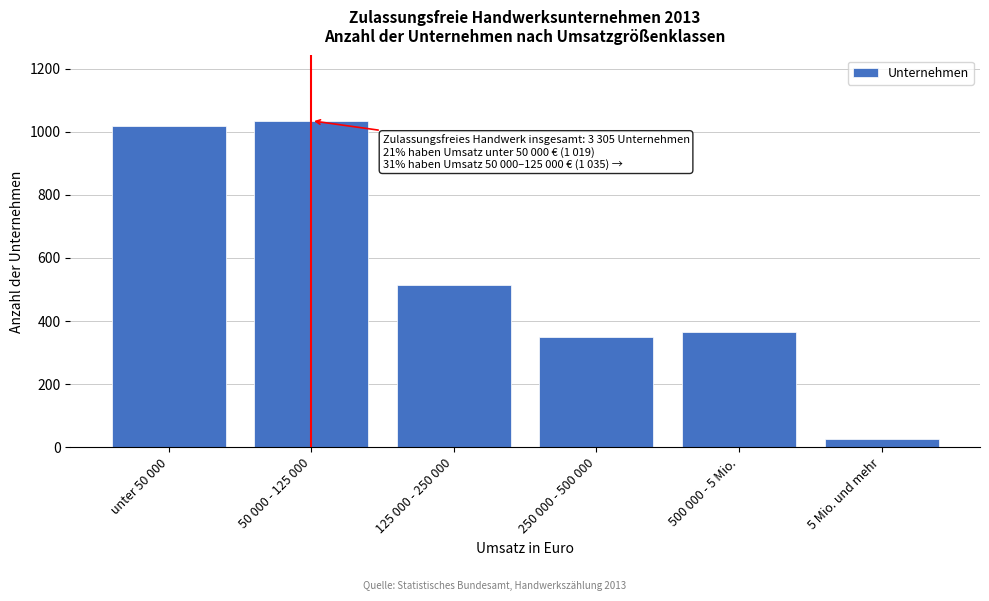

Reading left to right, what are all the values shown in this chart?

unter 50 000=1019	50 000 - 125 000=1035	125 000 - 250 000=513	250 000 - 500 000=349	500 000 - 5 Mio.=364	5 Mio. und mehr=25